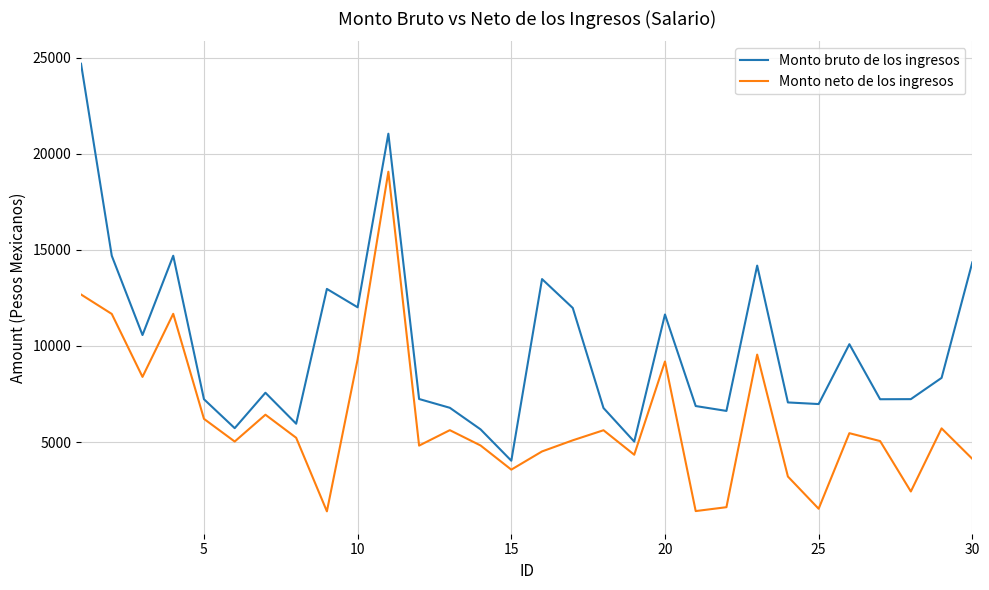

What is the lowest value of the Monto neto de los ingresos series?

1388.7